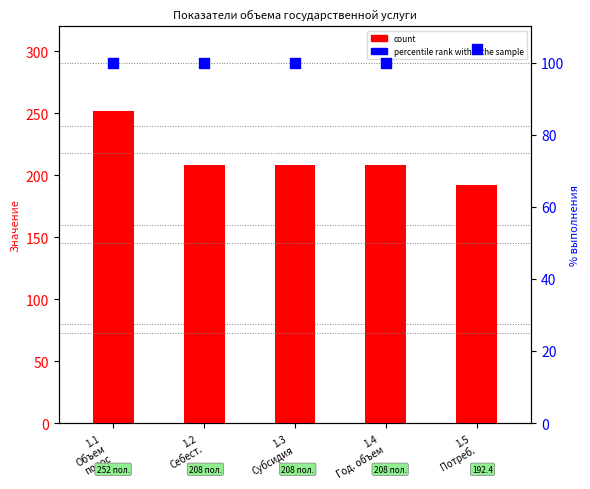

What is the total value across all series at 1.1
Объем
полос?

352.0